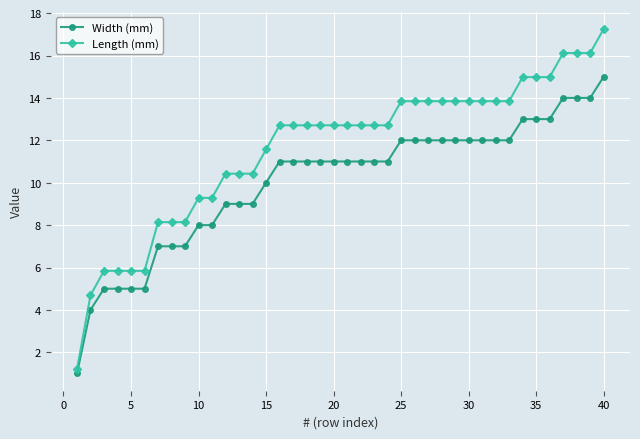

Reading left to right, what are all the values shown in this chart?

Width (mm): 1.0	4.0	5.0	5.0	5.0	5.0	7.0	7.0	7.0	8.0	8.0	9.0	9.0	9.0	10.0	11.0	11.0	11.0	11.0	11.0	11.0	11.0	11.0	11.0	12.0	12.0	12.0	12.0	12.0	12.0	12.0	12.0	12.0	13.0	13.0	13.0	14.0	14.0	14.0	15.0
Length (mm): 1.2	4.7	5.8	5.8	5.8	5.8	8.1	8.1	8.1	9.3	9.3	10.4	10.4	10.4	11.6	12.7	12.7	12.7	12.7	12.7	12.7	12.7	12.7	12.7	13.8	13.8	13.8	13.8	13.8	13.8	13.8	13.8	13.8	15.0	15.0	15.0	16.1	16.1	16.1	17.3